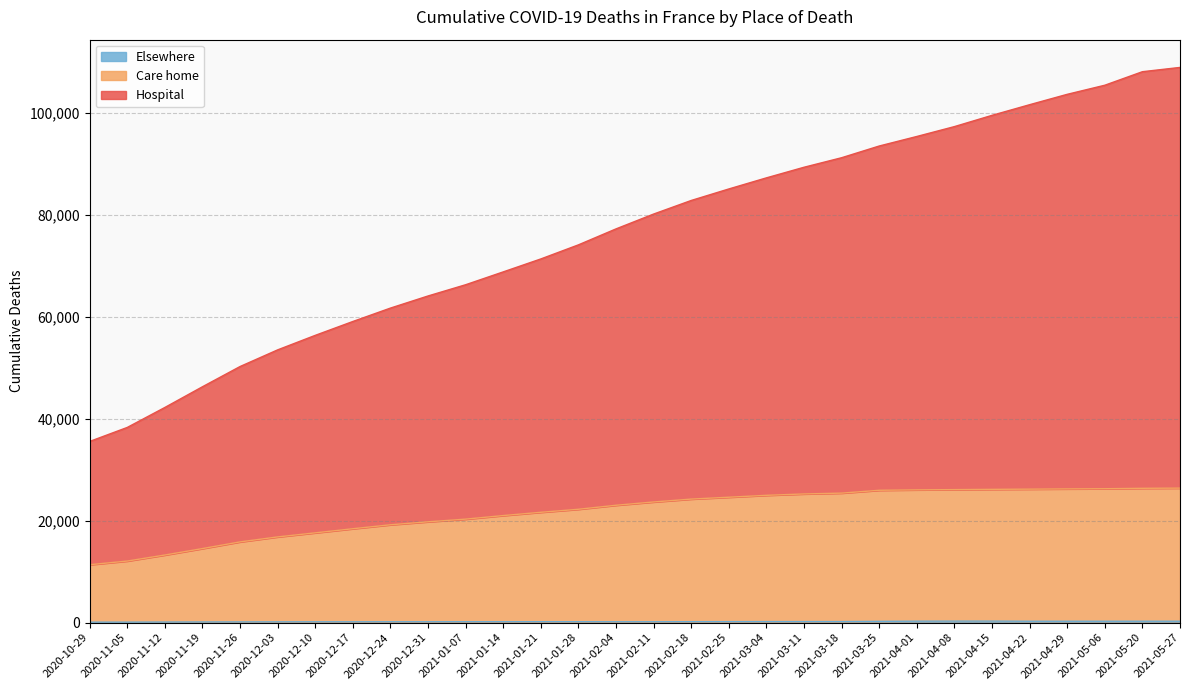

What is the sum of all Elsewhere values?

5924